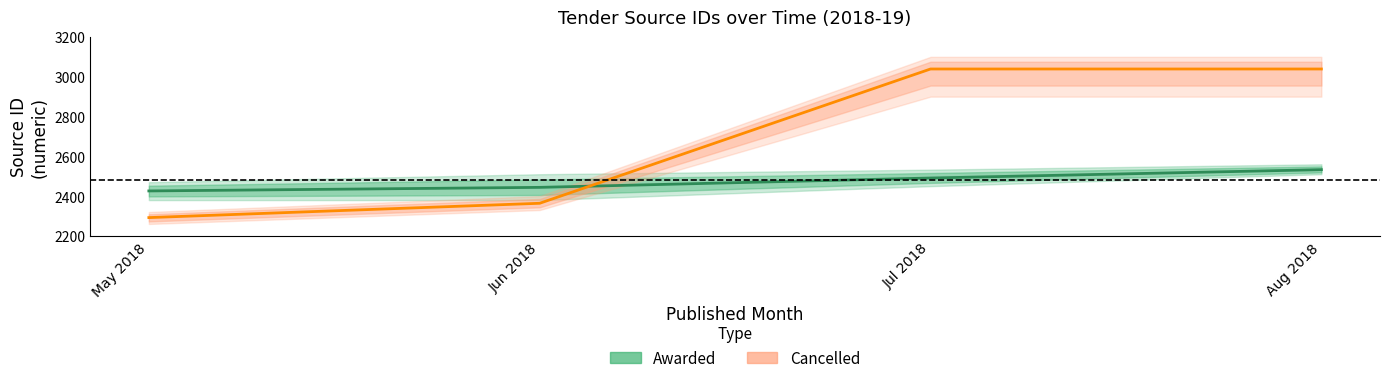

The value of Awarded at Jun 2018 is 3589. True or false?

False